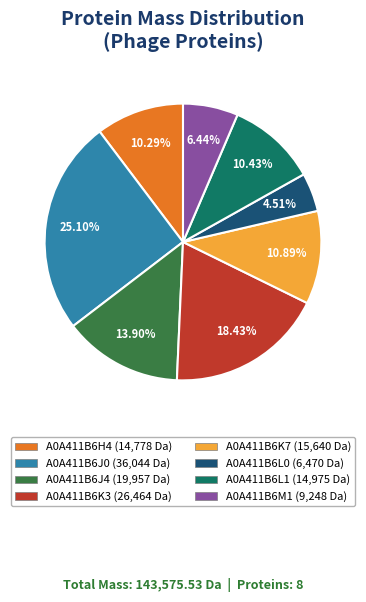

To the nearest percent, what is the difference between the largest and smallest slice percentages?

21%